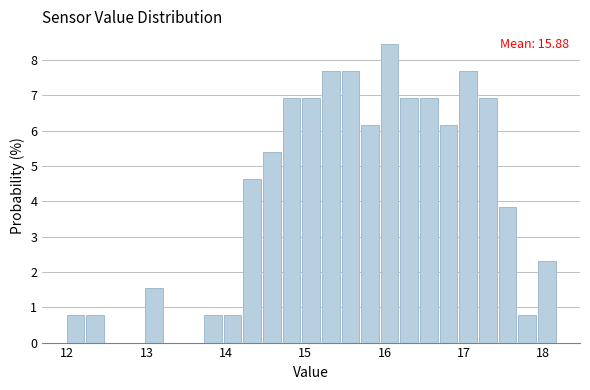

Around what value on the x-axis is the tallest bar? Give the approximate position of its centre, as read against the axis.

16.1